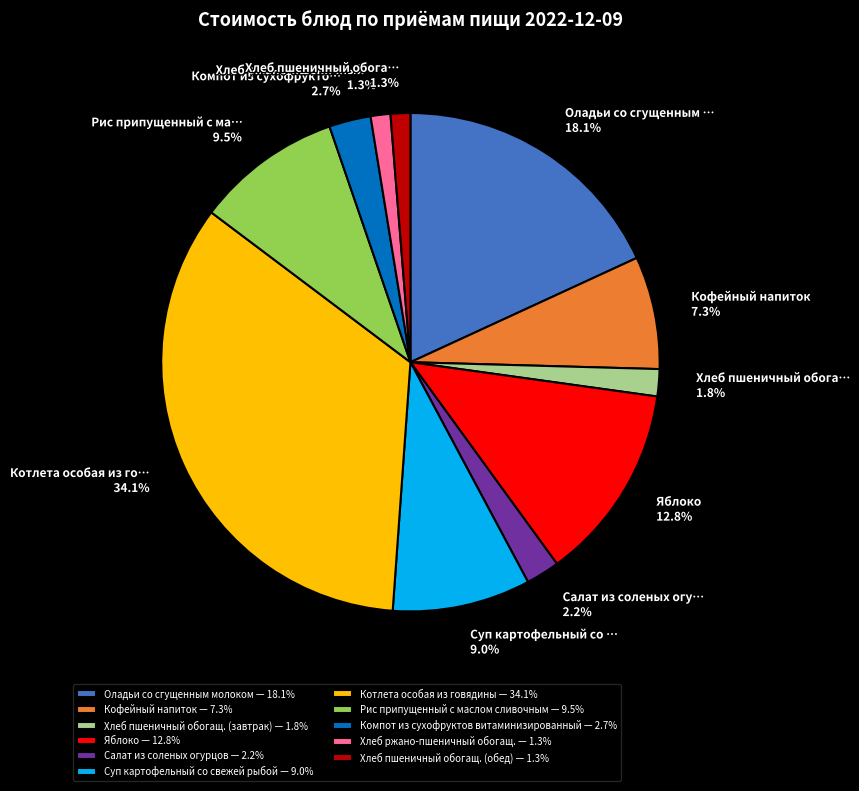

Is there any slice that represents more than half of the pie?

No